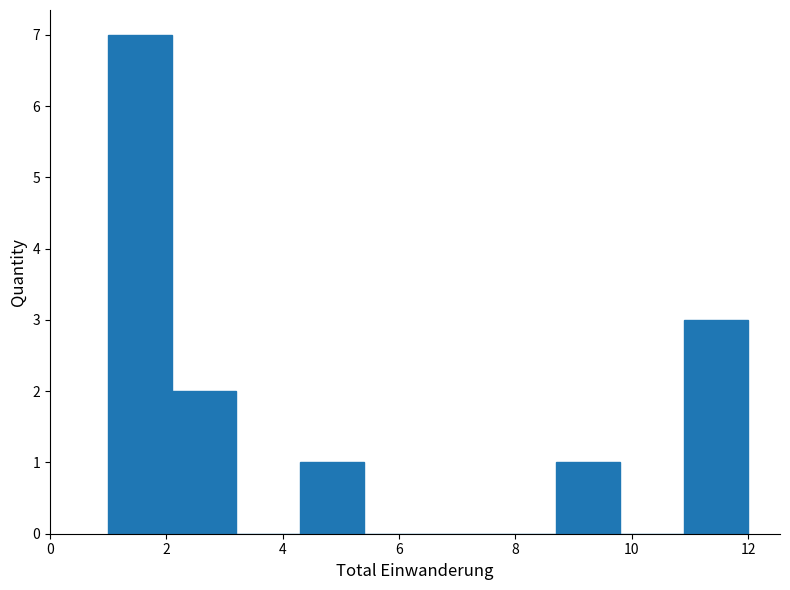

Reading left to right, list every bar in this chart as the range it spans on the x-axis followed by its height. Neither the bar edges nor the heights are printed on the chart, so give them approximately, as read against the axes.

1.0 to 2.1: 7
2.1 to 3.2: 2
3.2 to 4.3: 0
4.3 to 5.4: 1
5.4 to 6.5: 0
6.5 to 7.6: 0
7.6 to 8.7: 0
8.7 to 9.8: 1
9.8 to 10.9: 0
10.9 to 12.0: 3